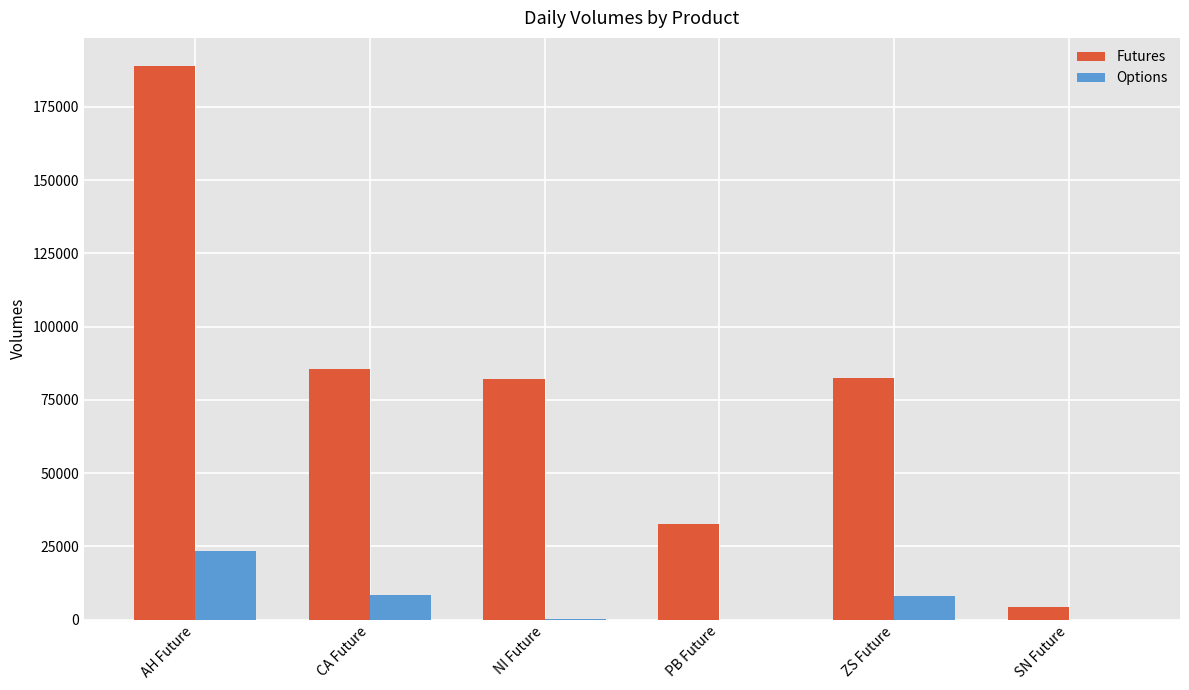

Between AH Future and ZS Future, which series saw the biggest shift?

Futures